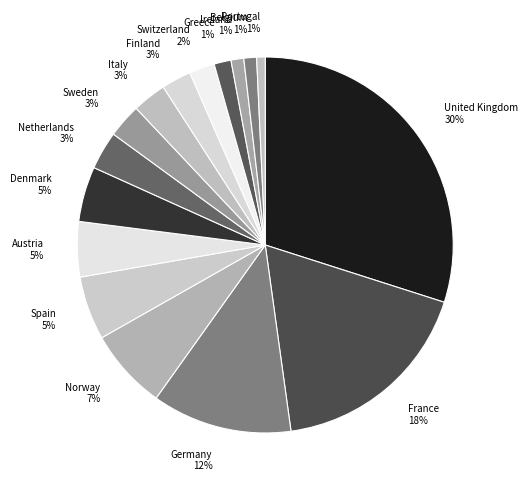

Does Ireland account for over 50% of the chart?

No